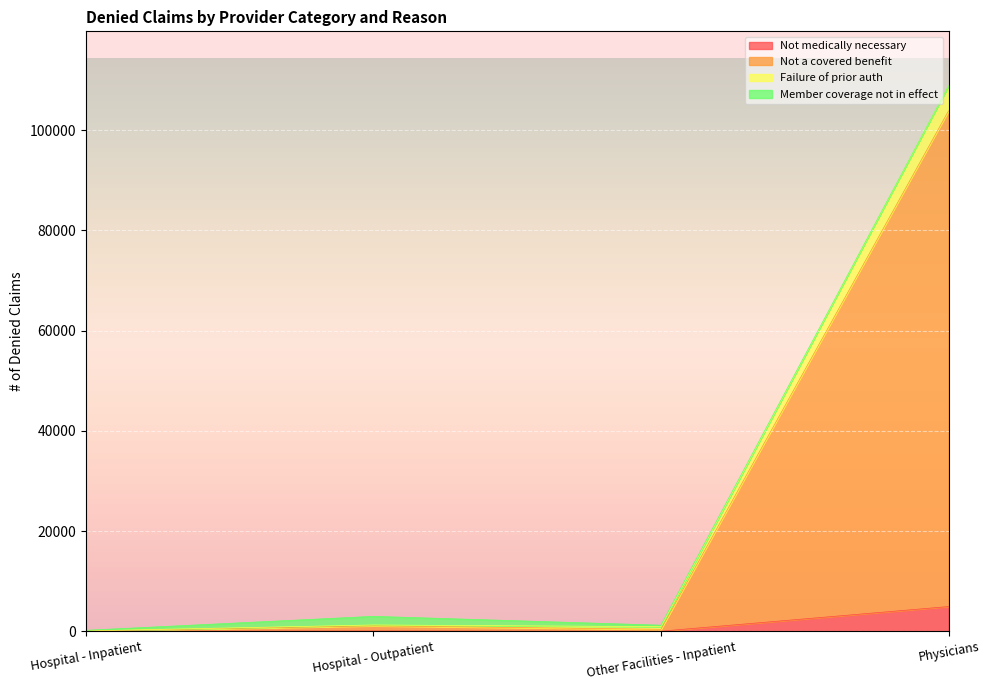

Which category has the highest value in the Not medically necessary series?

Physicians